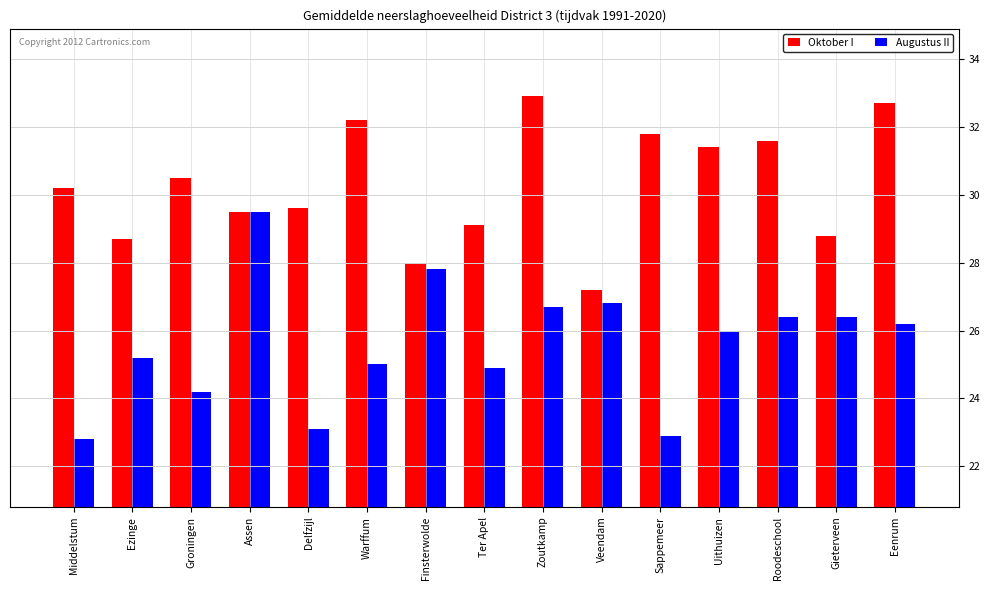

What are all the series names shown in the legend?

Oktober I, Augustus II